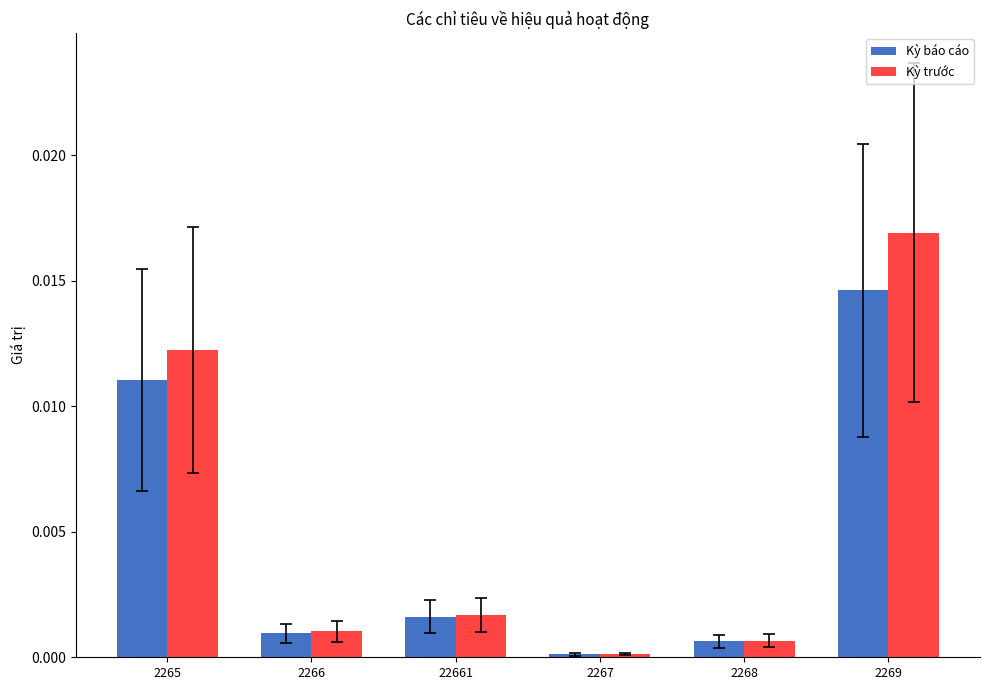

What are all the series names shown in the legend?

Kỳ báo cáo, Kỳ trước